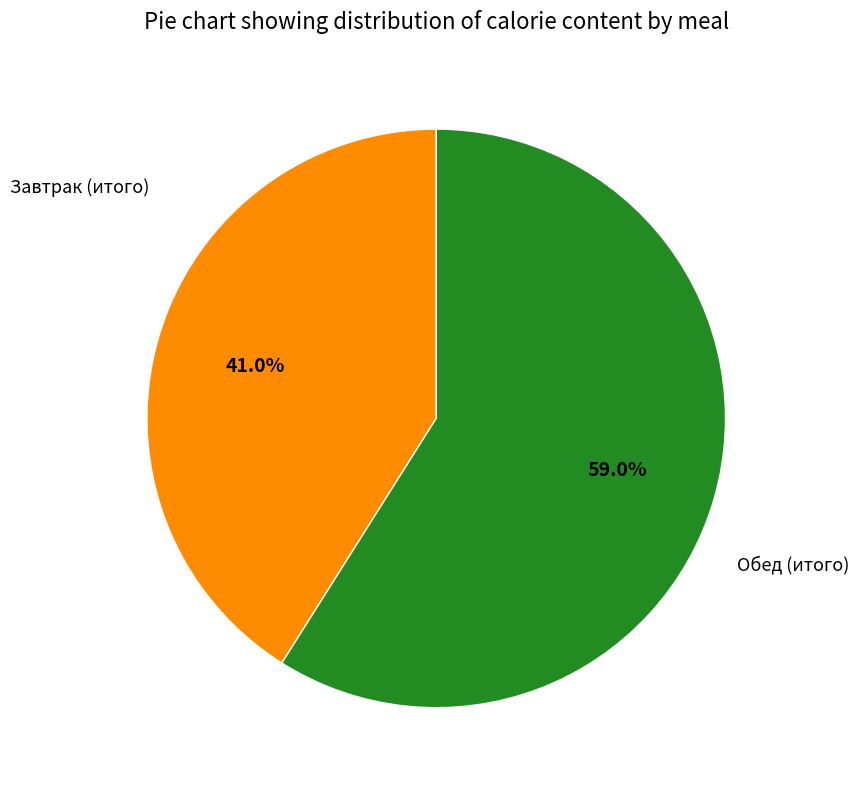

Is there a majority slice in this chart?

Yes